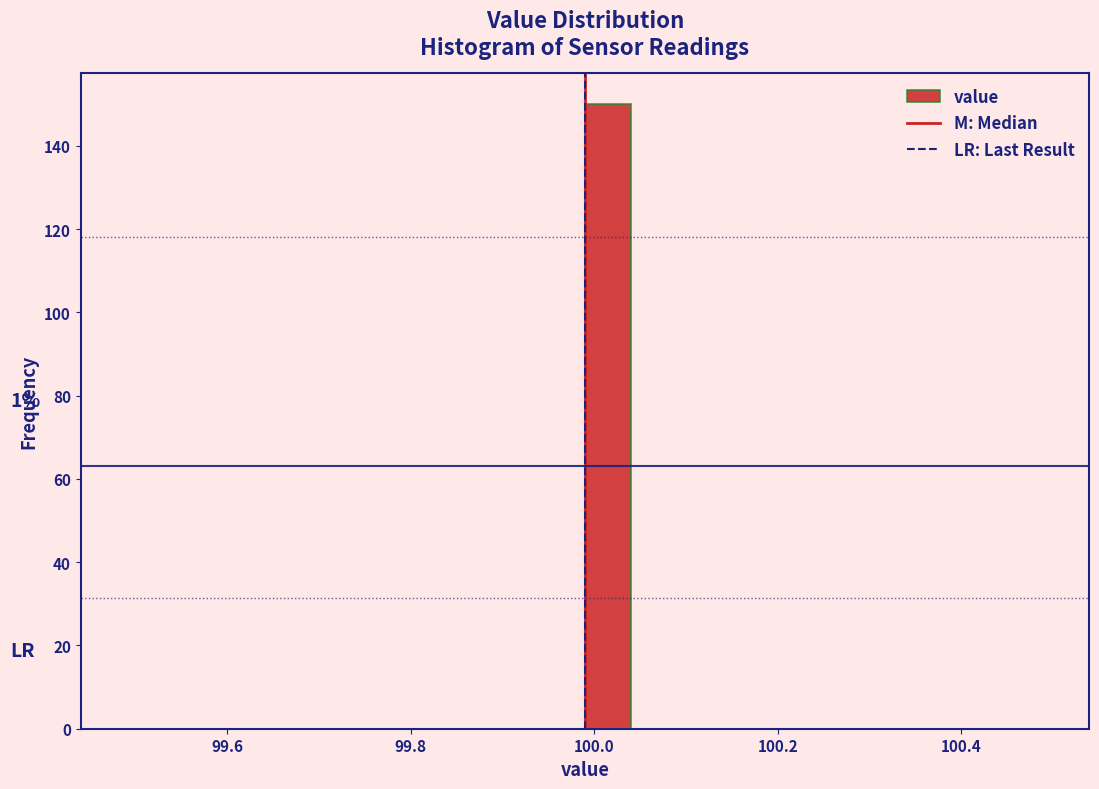

Read against the x-axis, roughly where is the centre of the tallest bar?

100.02